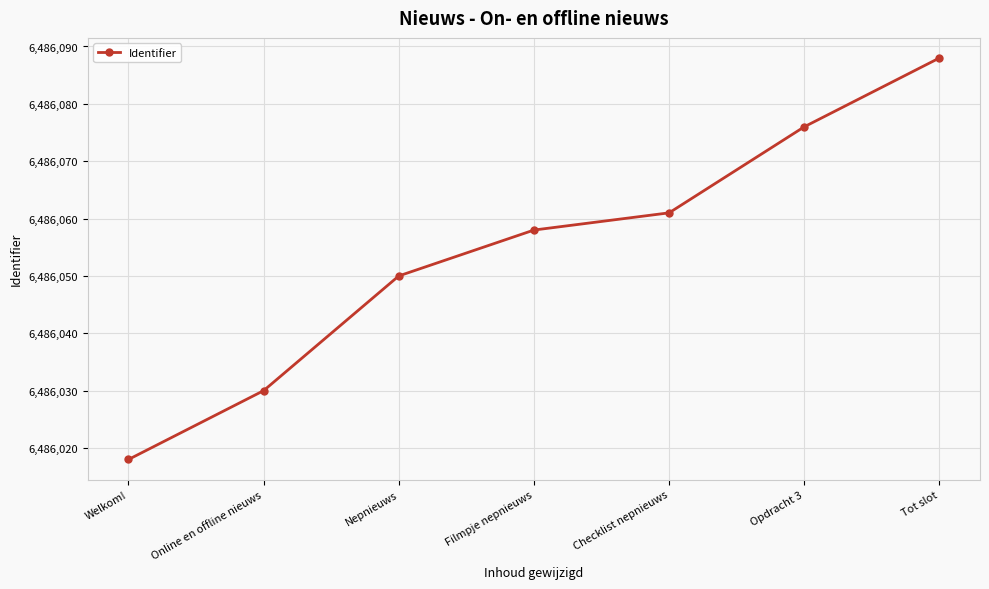

Reading right to left, transcribe all the data shown in this chart.

6486088	6486076	6486061	6486058	6486050	6486030	6486018